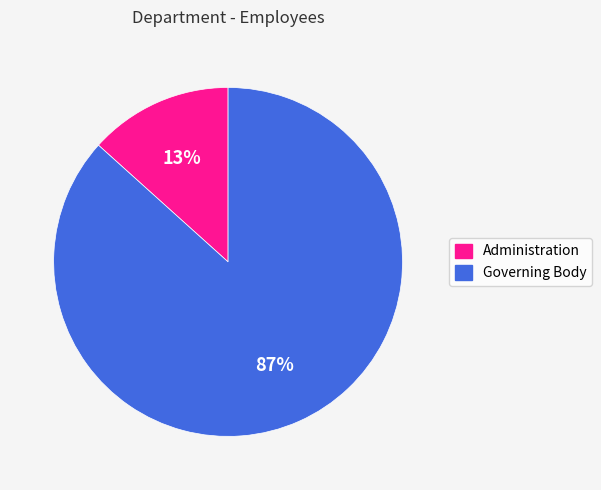

Rank the categories by value from lowest to highest.

Administration, Governing Body